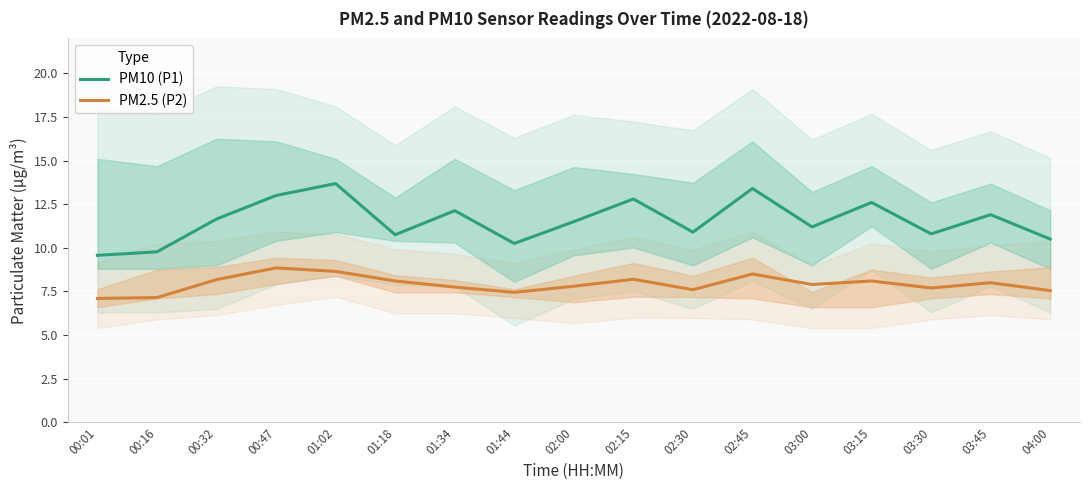

Reading left to right, list all the values displayed in this chart.

PM10 (P1): 9.6	9.8	11.7	13.0	13.7	10.8	12.1	10.2	11.5	12.8	10.9	13.4	11.2	12.6	10.8	11.9	10.5
PM2.5 (P2): 7.1	7.2	8.2	8.8	8.7	8.1	7.8	7.5	7.8	8.2	7.6	8.5	7.9	8.1	7.7	8.0	7.5